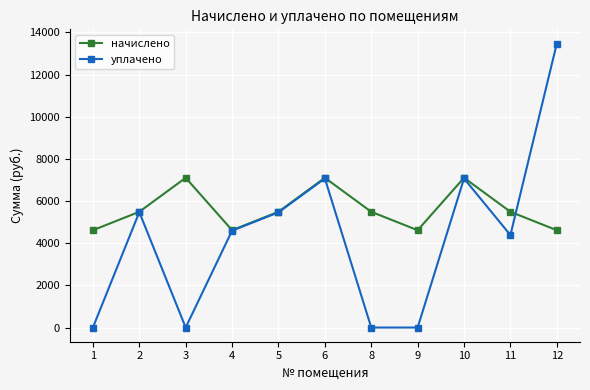

True or false: уплачено has a value of 4595.9 at 4.

True